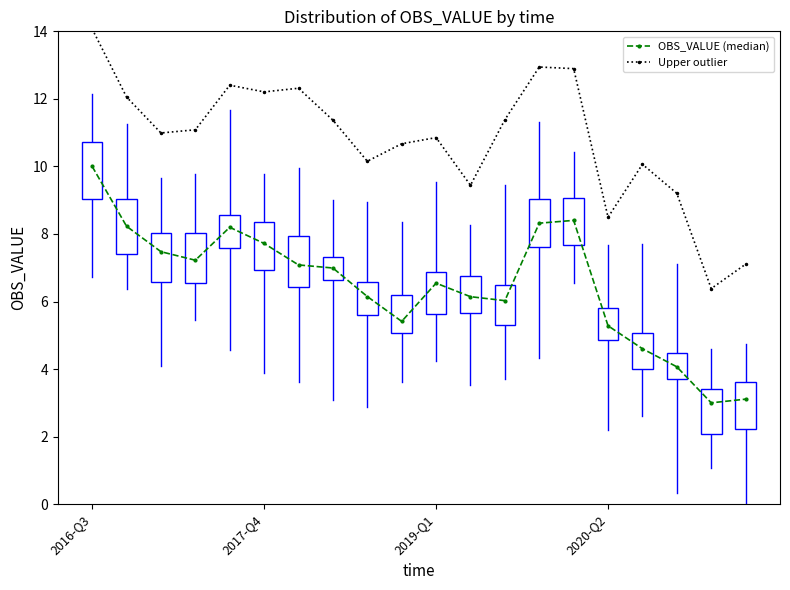

Reading right to left, transcribe all the data shown in this chart.

OBS_VALUE (median): 3.1	3.0	4.1	4.6	5.3	8.4	8.3	6.0	6.1	6.5	5.4	6.1	7.0	7.1	7.7	8.2	7.2	7.5	8.2	10.0
Upper outlier: 7.1	6.4	9.2	10.1	8.5	12.9	12.9	11.4	9.4	10.9	10.7	10.2	11.4	12.3	12.2	12.4	11.1	11.0	12.1	14.1